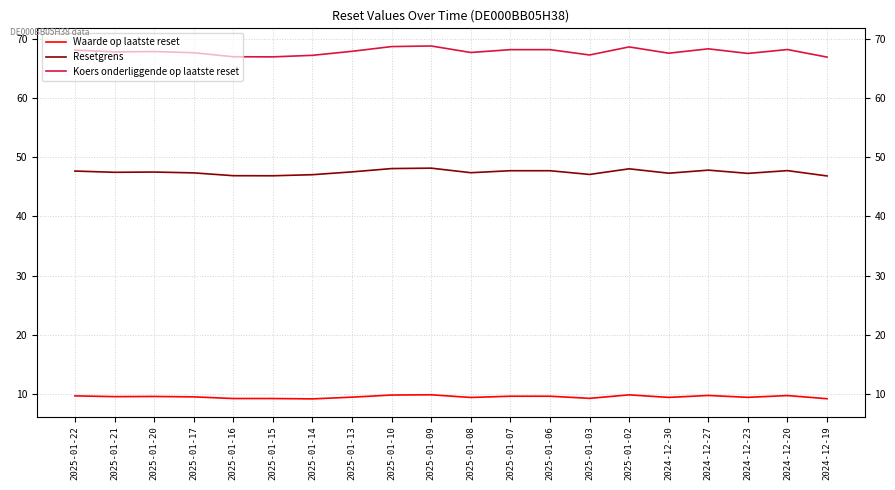

What is the sum of the Resetgrens values at 2024-12-19 and 2025-01-13?

94.4